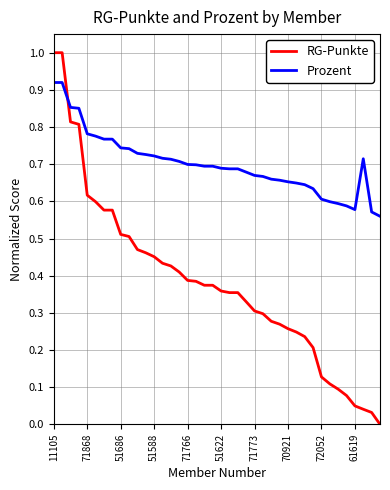

True or false: RG-Punkte and Prozent intersect in this chart.

True